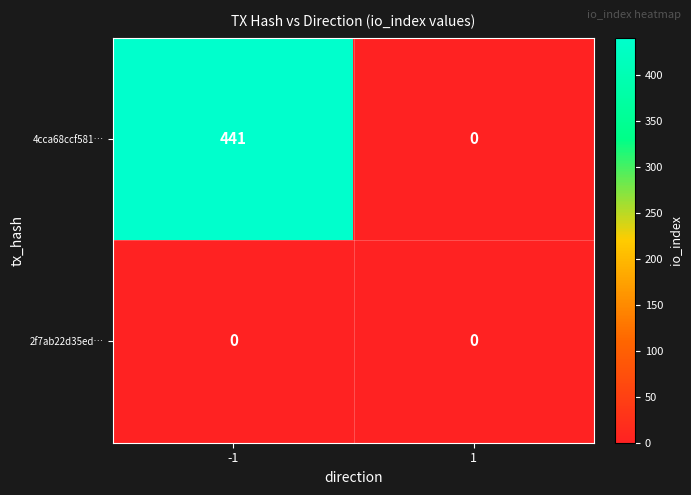

How many data points does each series have?

2